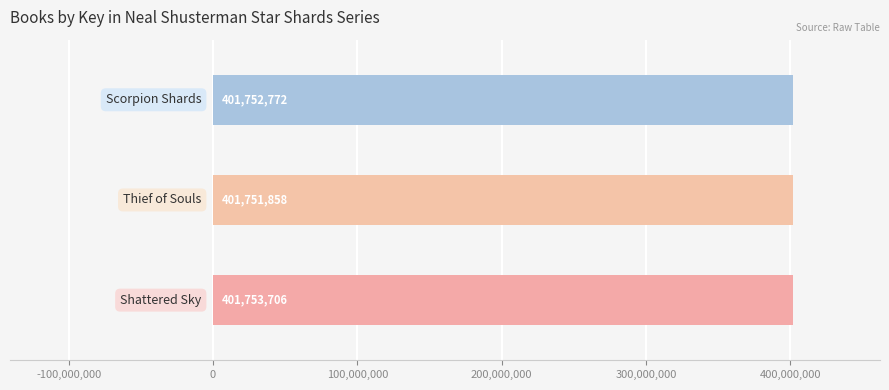

How many values are between 401751858 and 401753706?

3